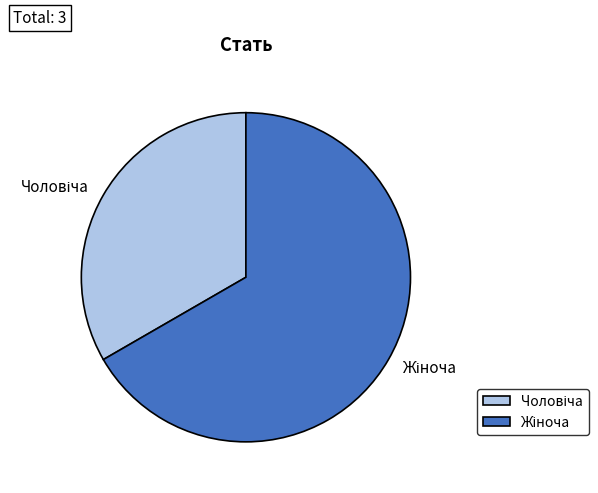

Is there a majority slice in this chart?

Yes